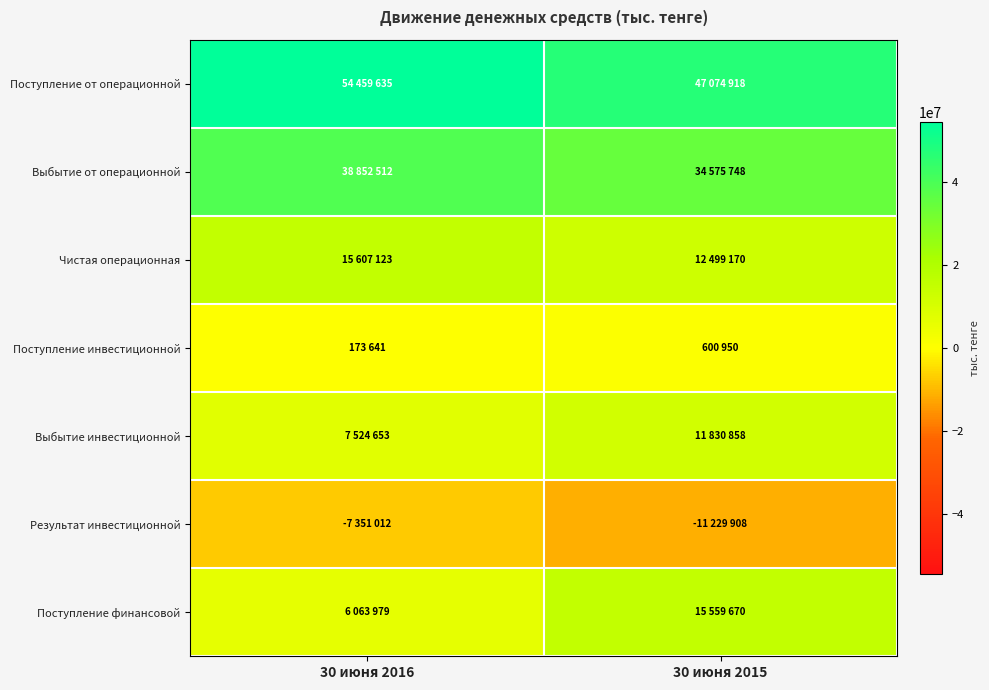

Reading left to right, list all the values displayed in this chart.

Поступление от операционной: 30 июня 2016=54459635	30 июня 2015=47074918
Выбытие от операционной: 30 июня 2016=38852512	30 июня 2015=34575748
Чистая операционная: 30 июня 2016=15607123	30 июня 2015=12499170
Поступление инвестиционной: 30 июня 2016=173641	30 июня 2015=600950
Выбытие инвестиционной: 30 июня 2016=7524653	30 июня 2015=11830858
Результат инвестиционной: 30 июня 2016=-7351012	30 июня 2015=-11229908
Поступление финансовой: 30 июня 2016=6063979	30 июня 2015=15559670